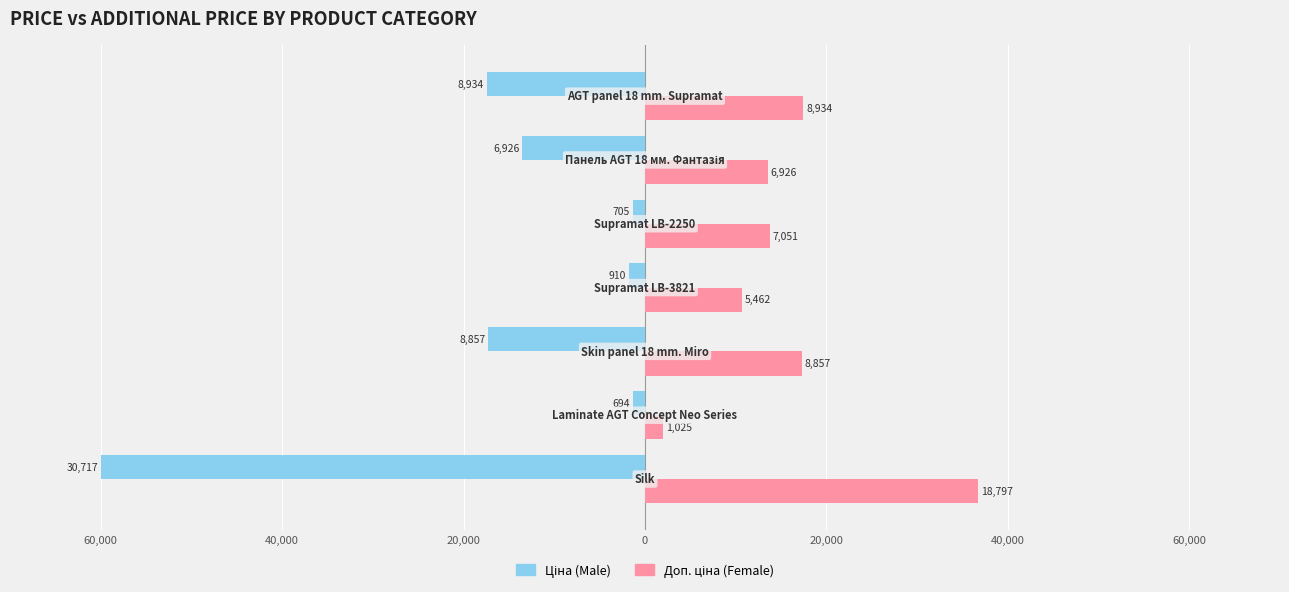

The value of Female at 20,000 is 20.4. True or false?

False